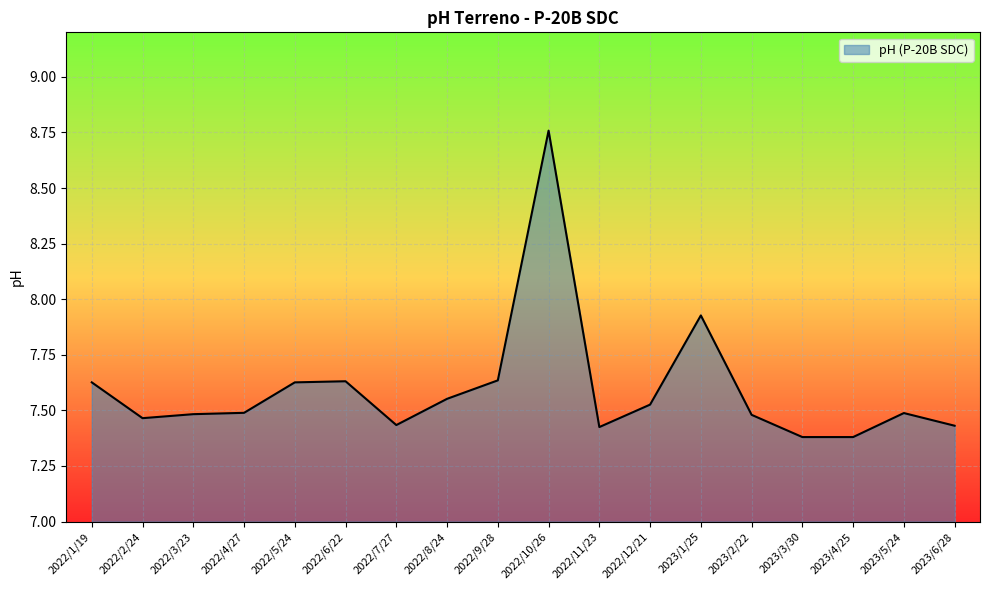

What is the change in value from 2022/5/24 to 2023/1/25?

+0.3